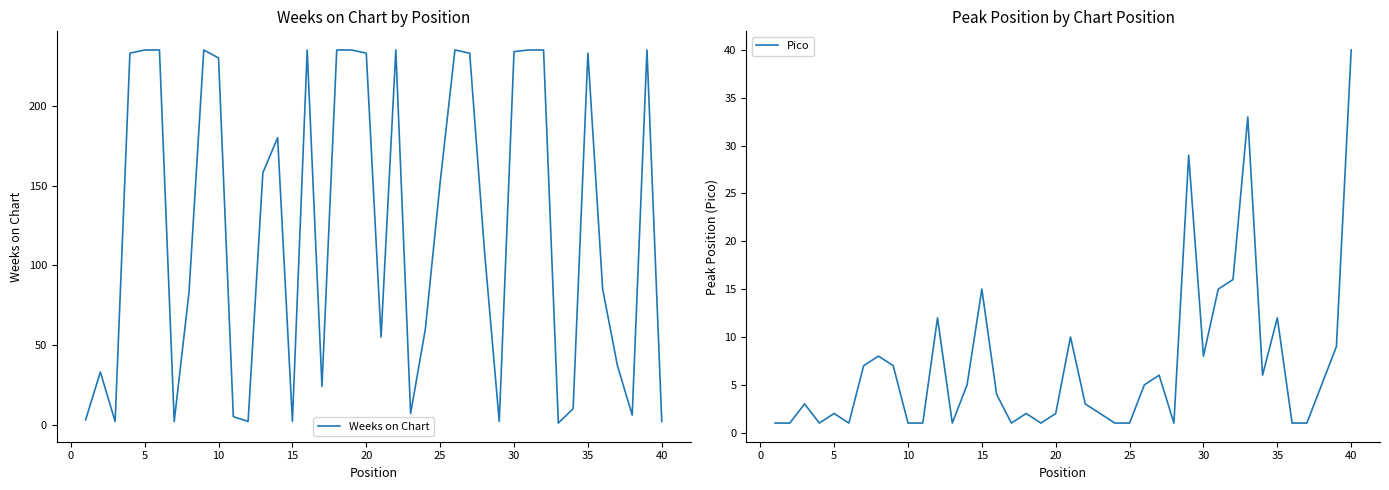

What is the highest value of the Weeks on Chart series?

235